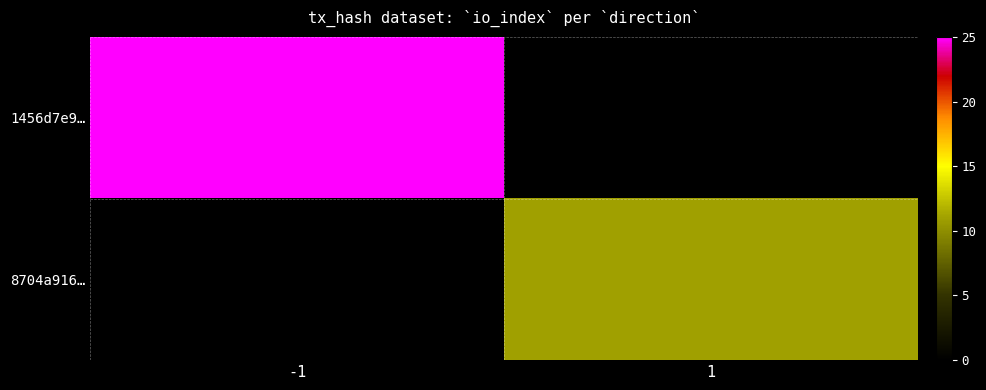

How many categories are shown in the chart?

2